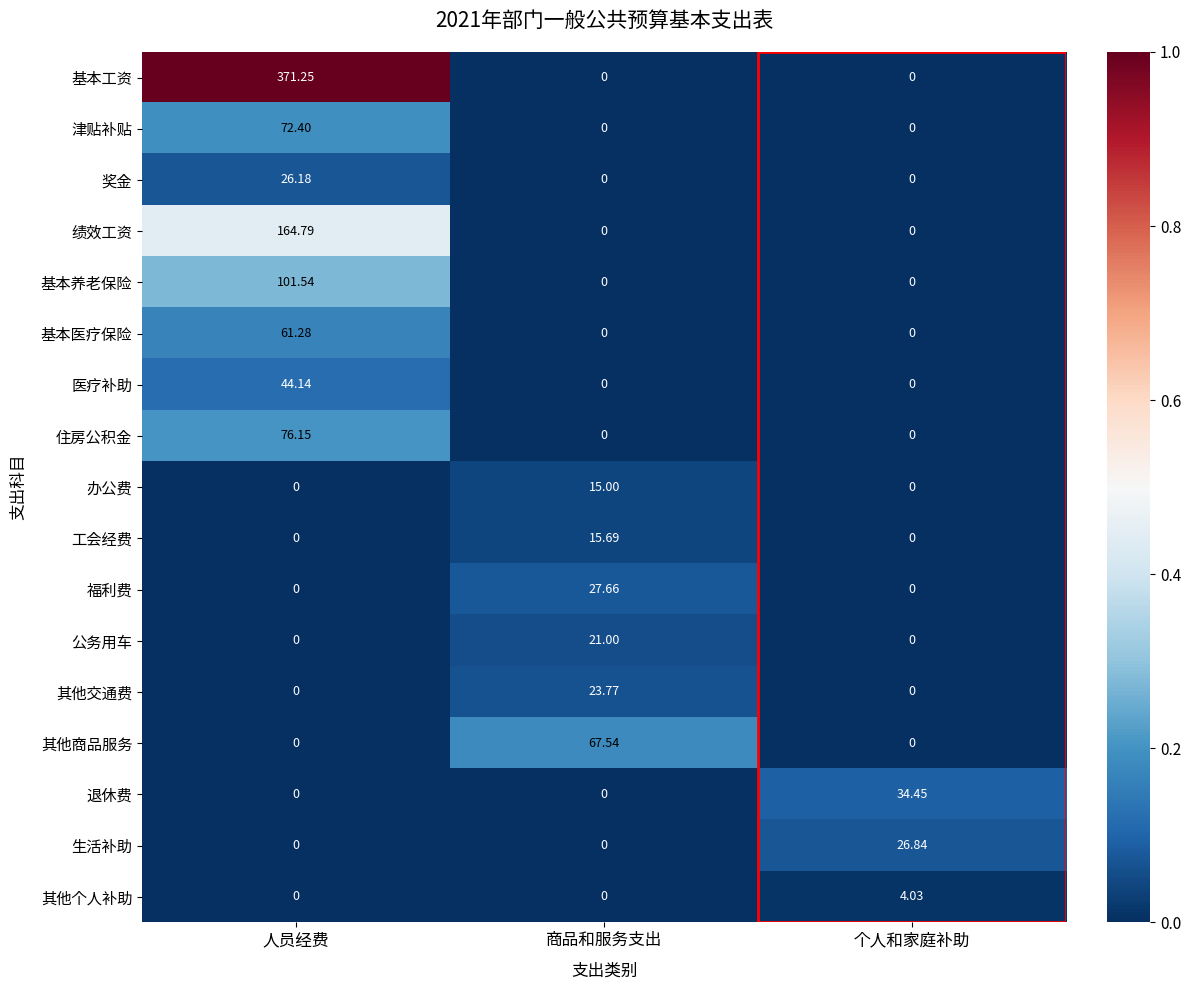

At which category is the sum across all series the highest?

人员经费